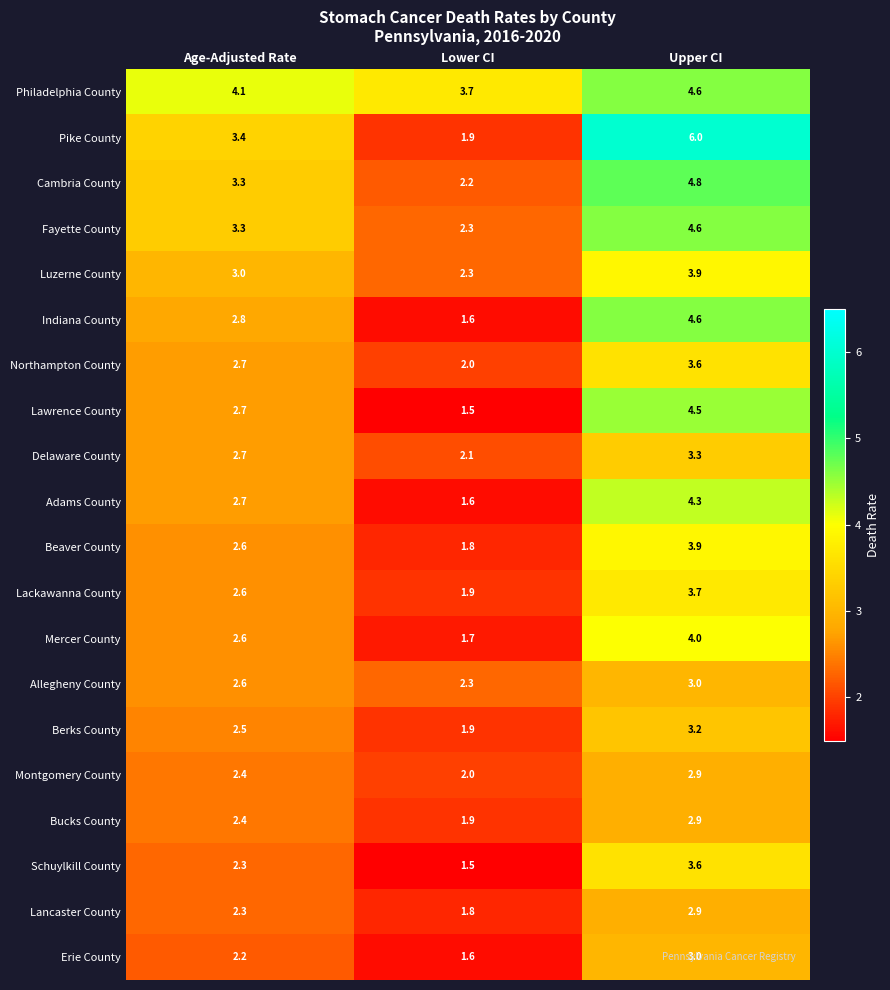

What is the difference between the Pike County values at Upper CI and Lower CI?

4.1